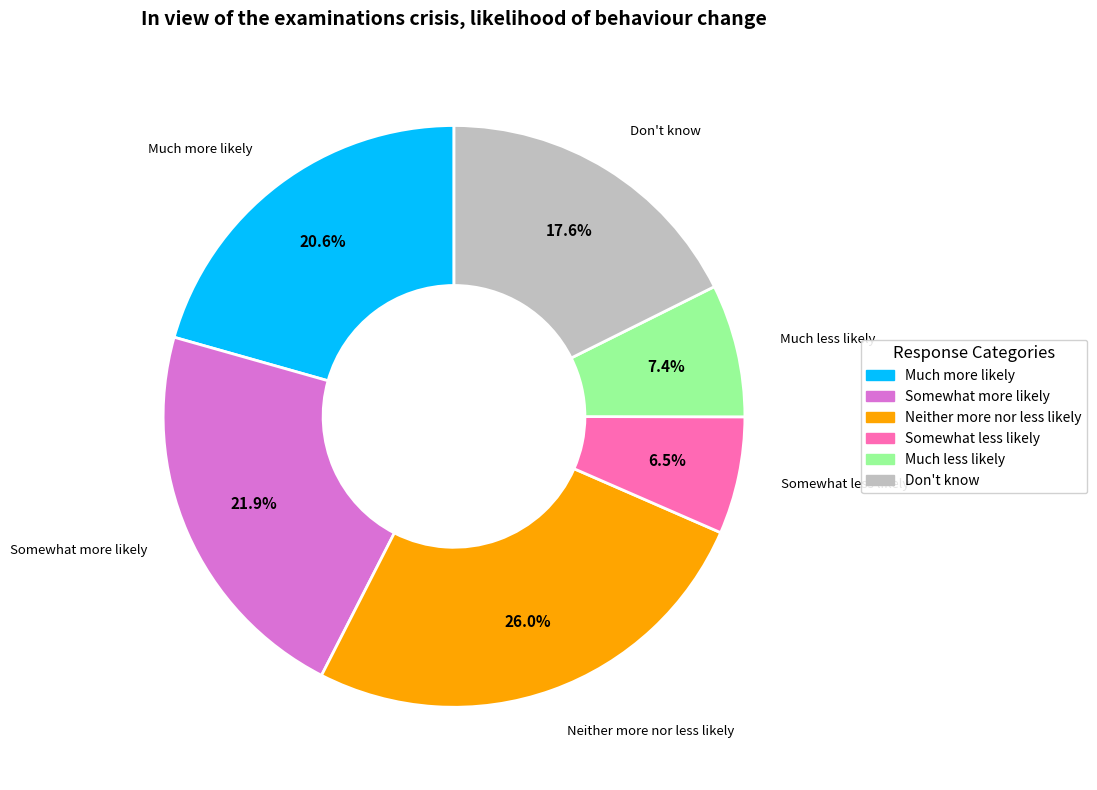

Which slice is the smallest?

Somewhat less likely